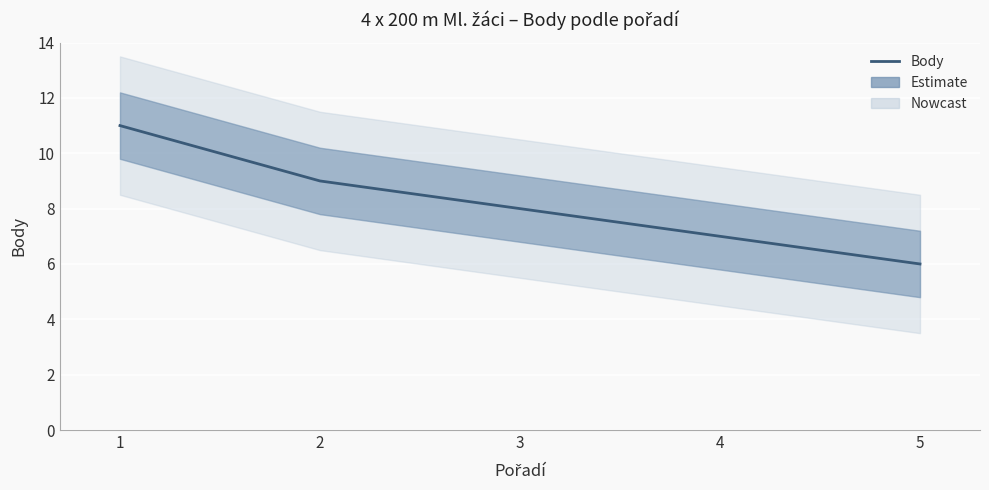

Which category has the highest value across all series?

1